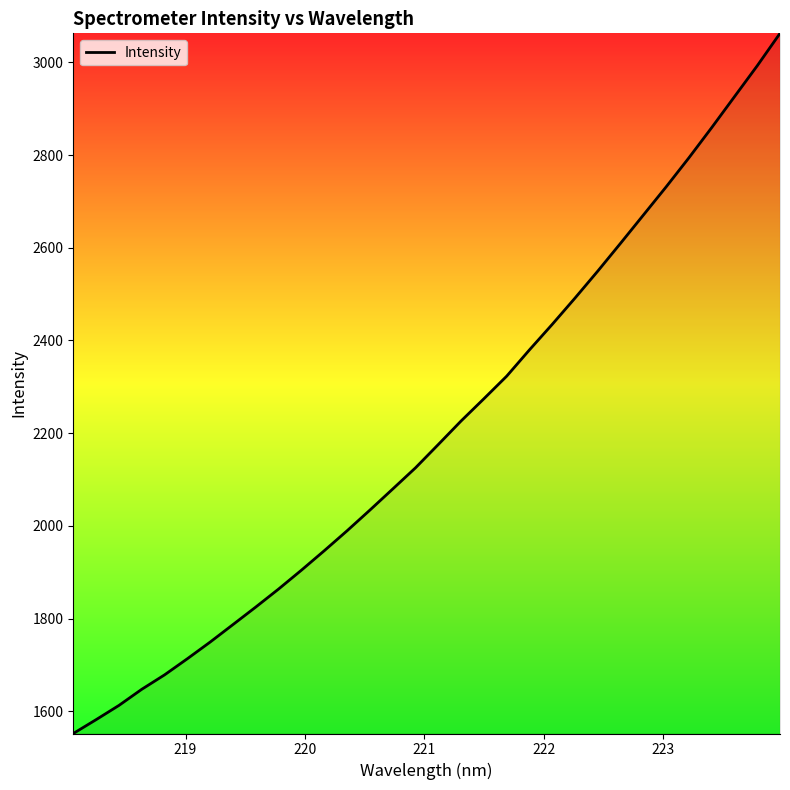

What is the maximum value shown in the chart?

3062.6